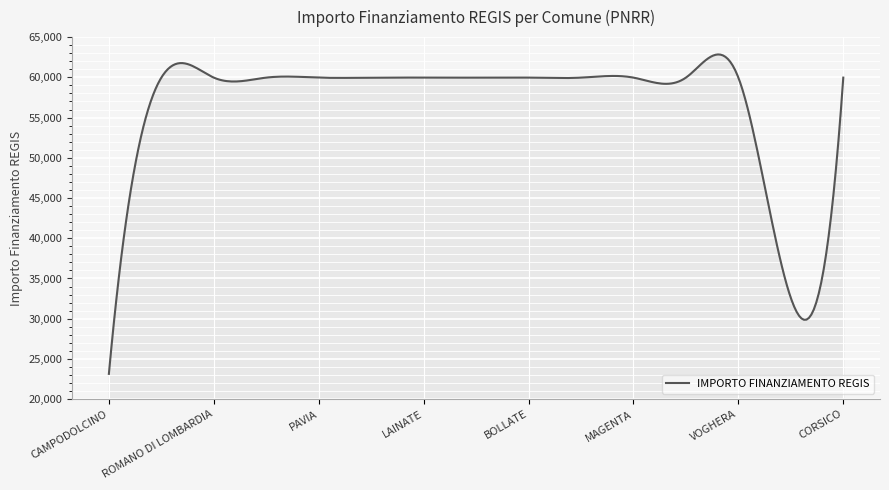

How many lines are shown in the chart?

1